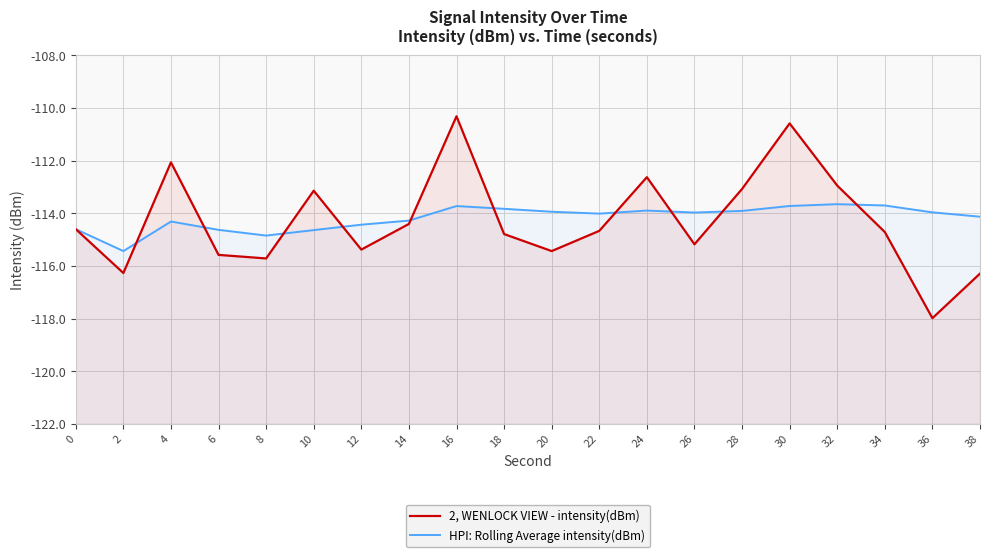

What is the total value across all series at 14?

-228.7